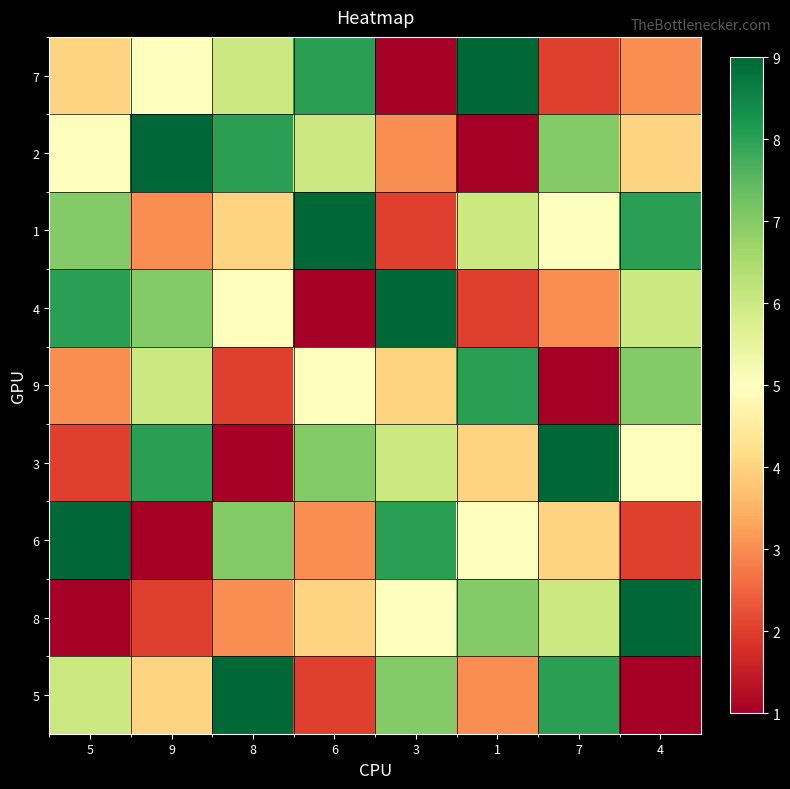

What is the total value across all series at 6?

45